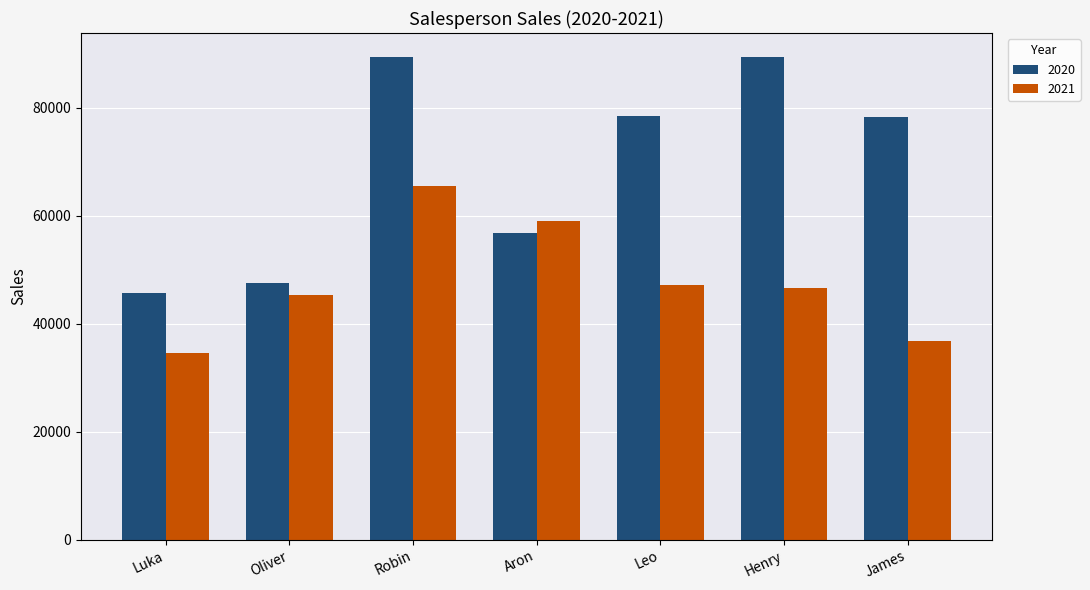

Which series has the widest spread of values?

2020